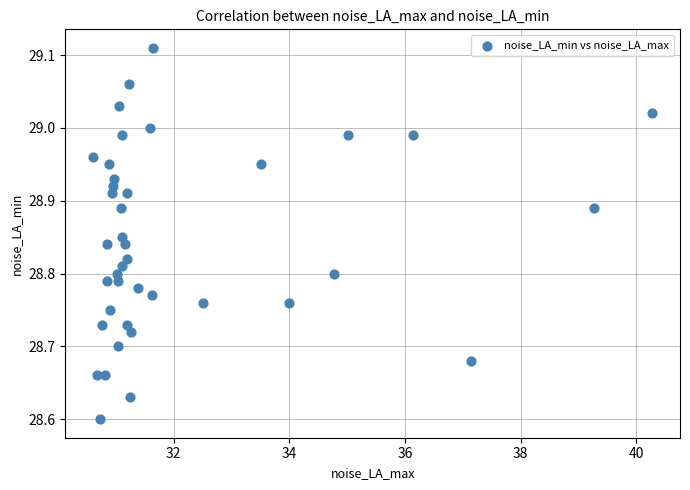

What is the range of X values (max minus min)?

9.7